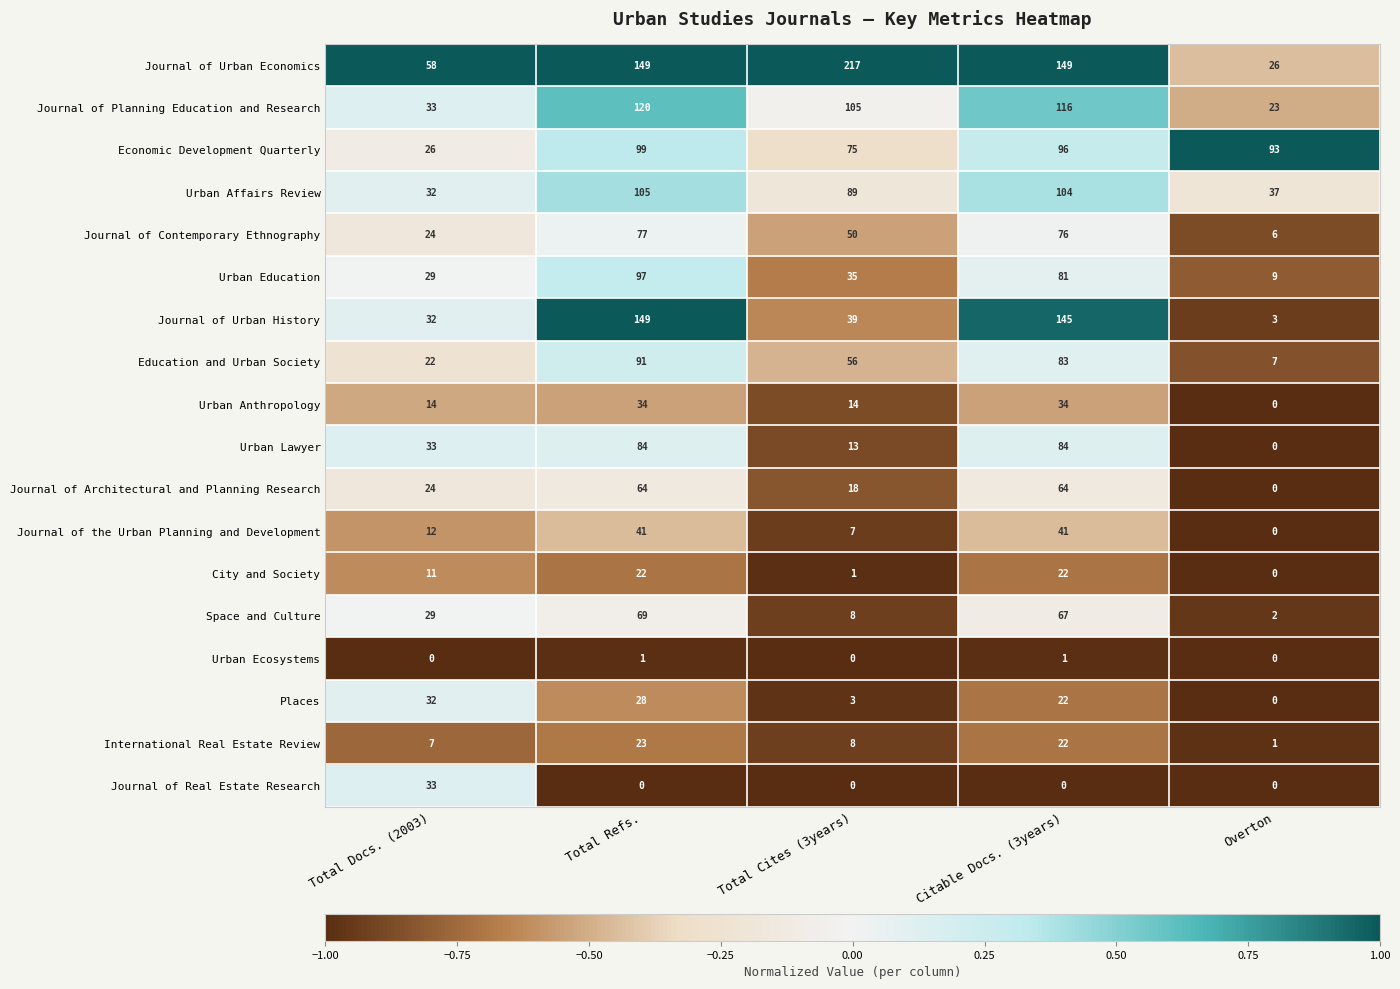

At which category does the chart reach its peak across all series?

Total Cites (3years)